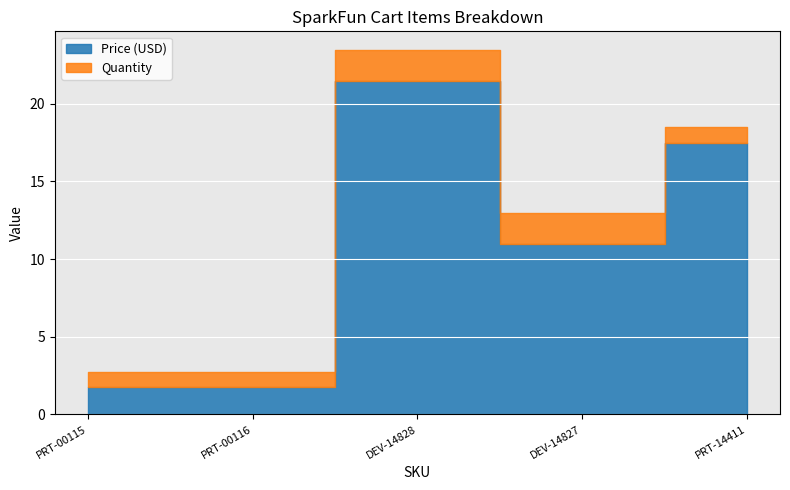

Approximately how many times larger is the value at DEV-14827 compared to PRT-00116?

6.3